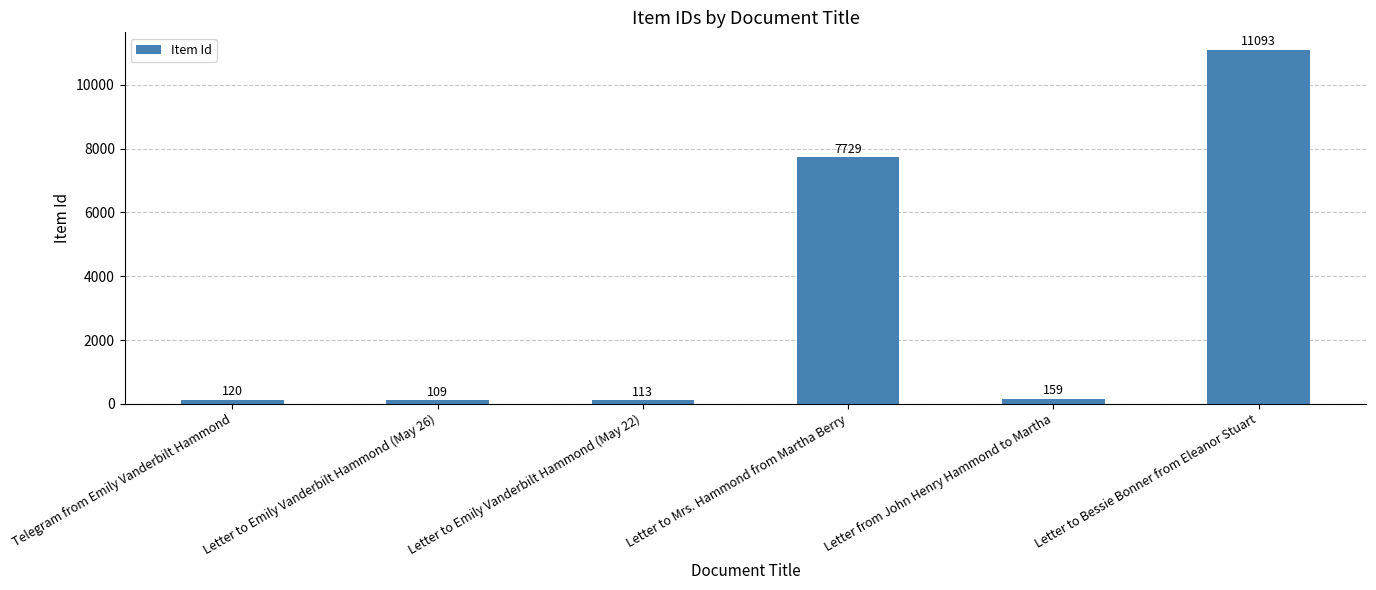

The chart shows a value of 17333 at Letter to Bessie Bonner from Eleanor Stuart. True or false?

False